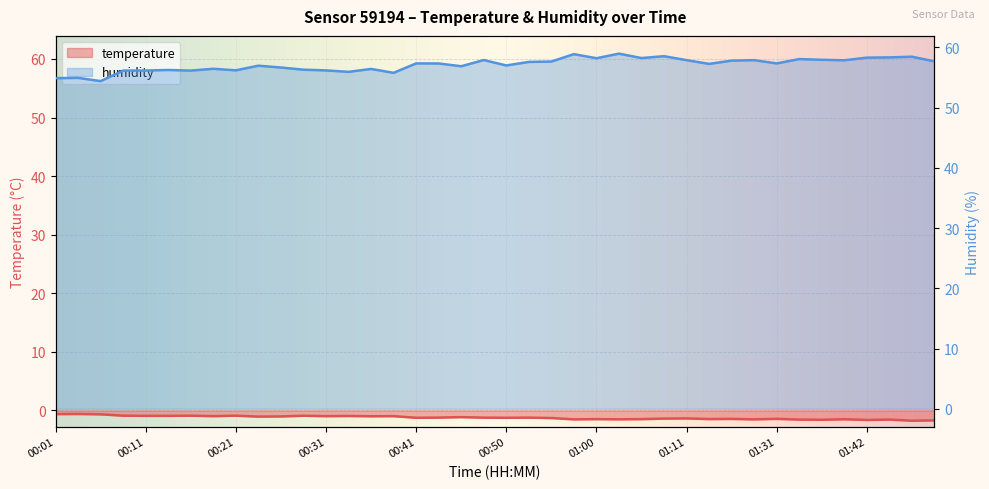

Read the temperature value at 01:18.

-1.5